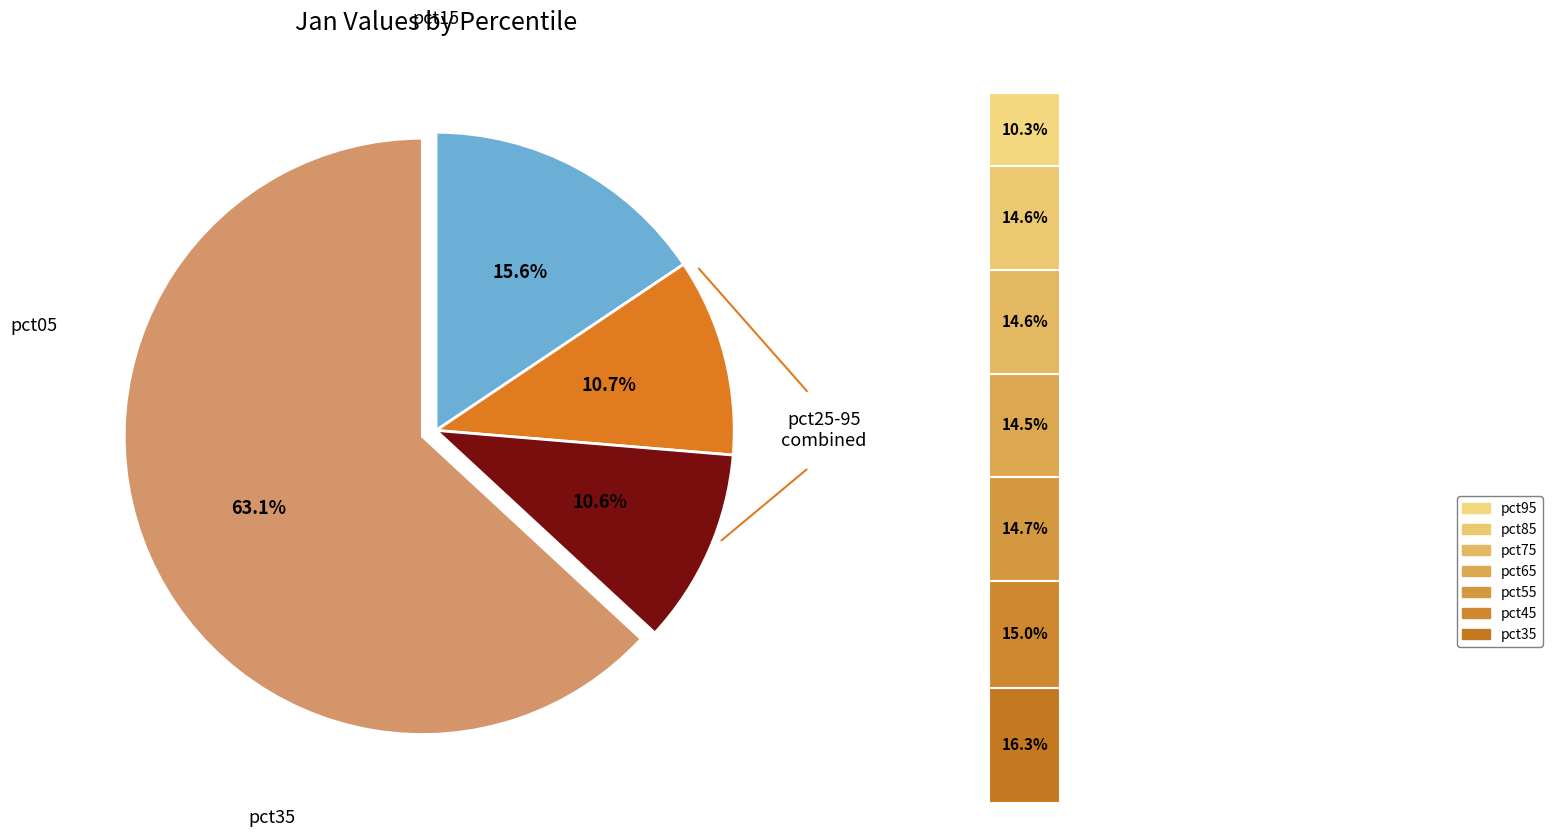

Is the sum of pct55 and pct65 greater than half?

No